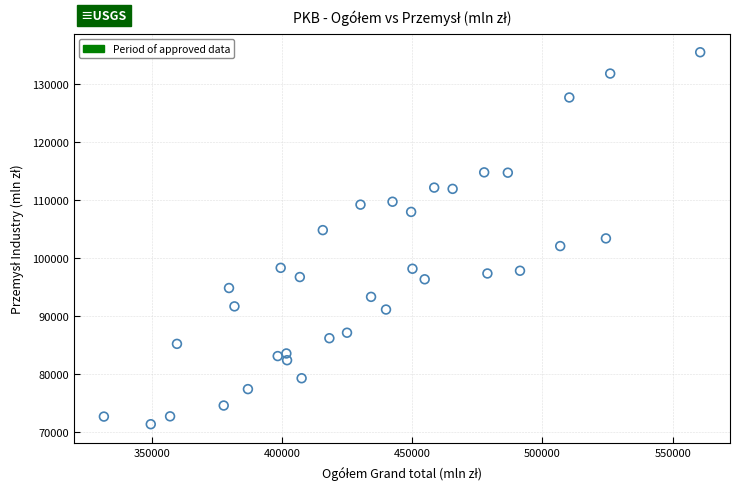

What is the range of Y values (max minus min)?

64103.1